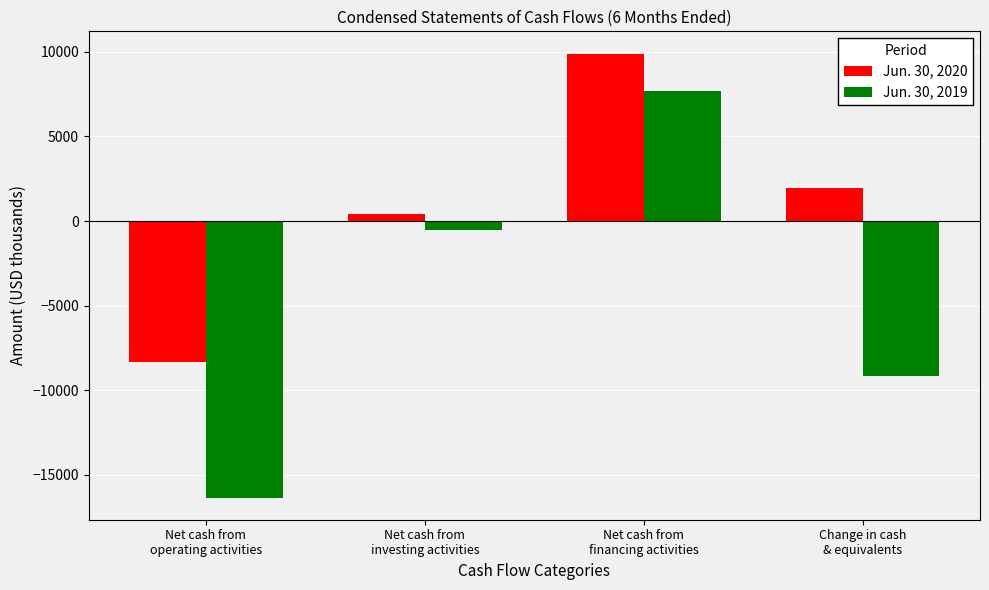

Which series changed the most between Net cash from
operating activities and Net cash from
investing activities?

Jun. 30, 2019